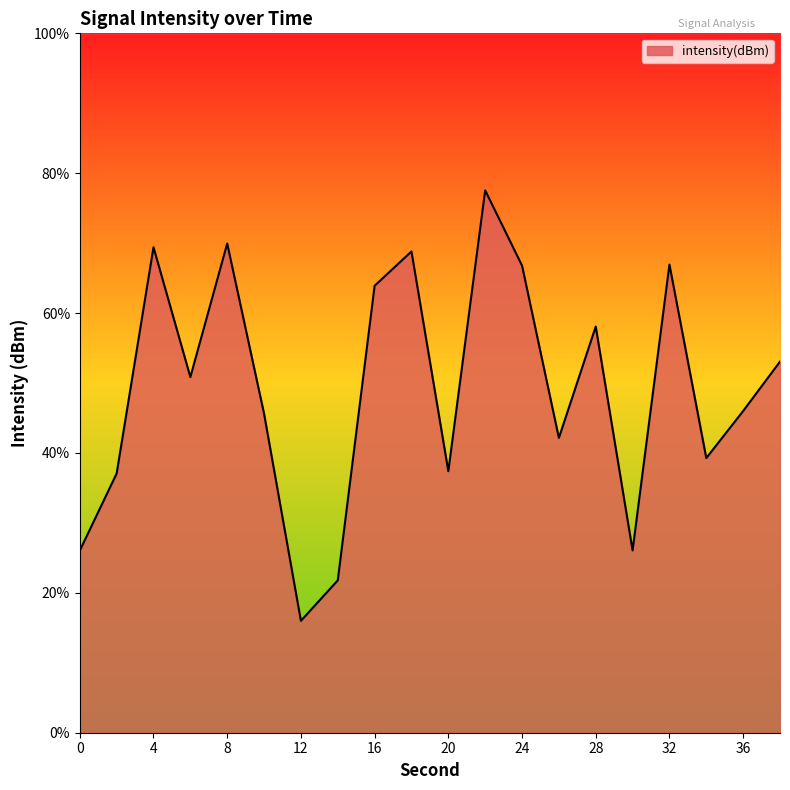

How many interior local valleys (lower than both neighbors) does the data have?

6